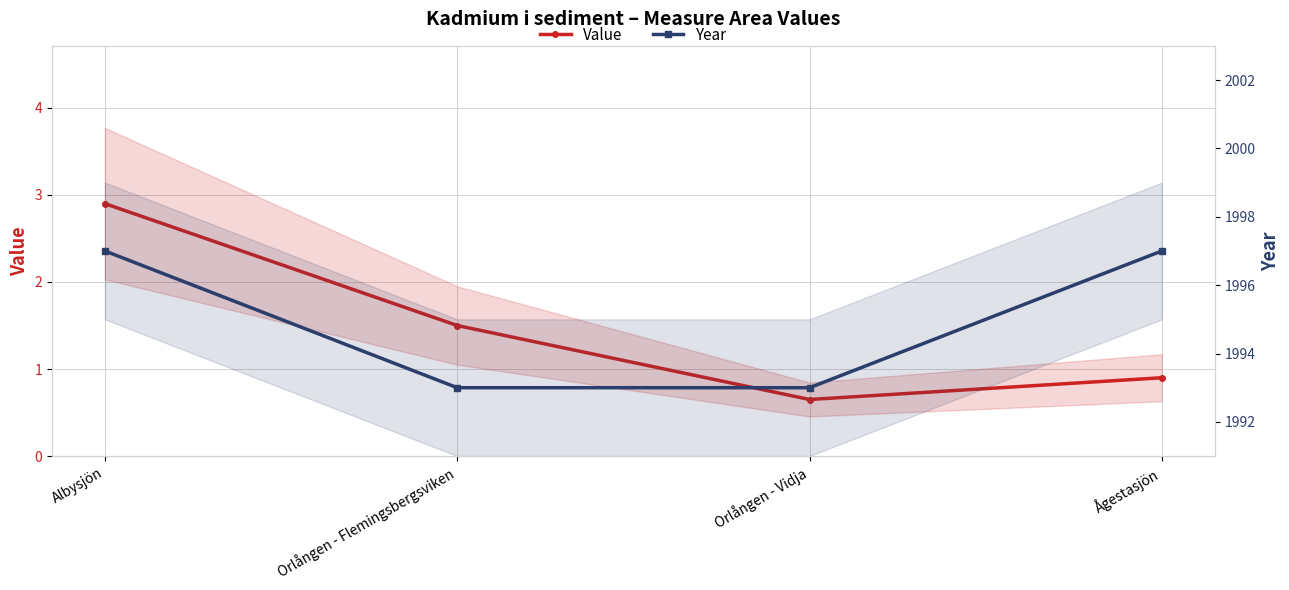

True or false: Value and Year intersect in this chart.

False